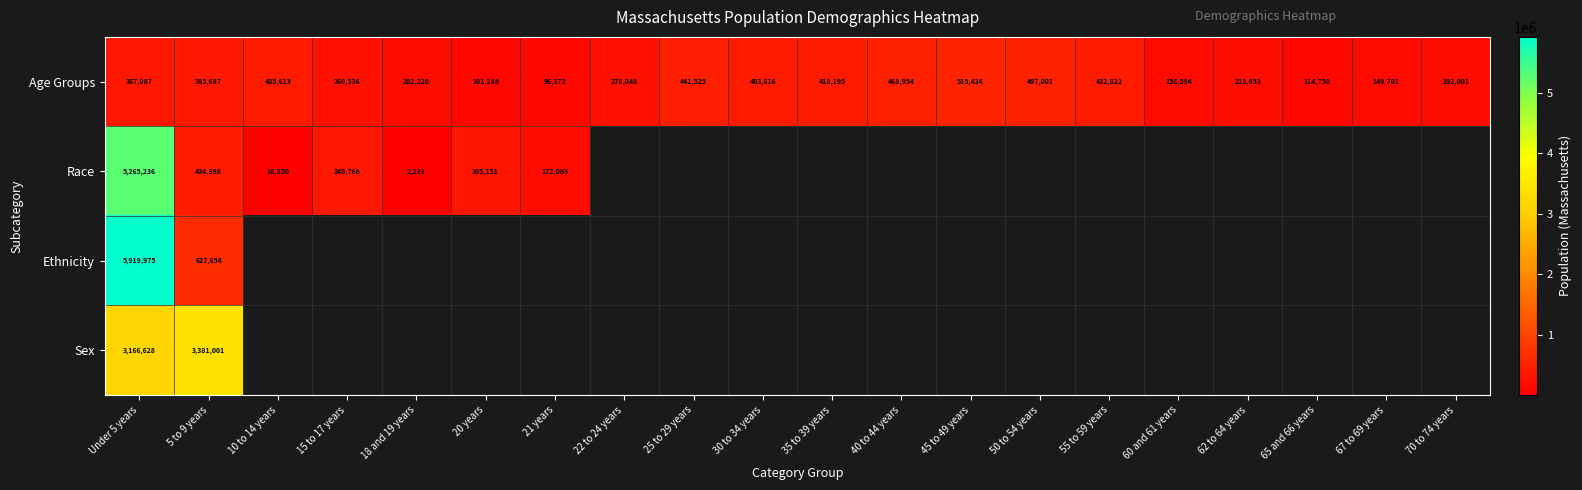

What is the smallest value displayed?

2223.0